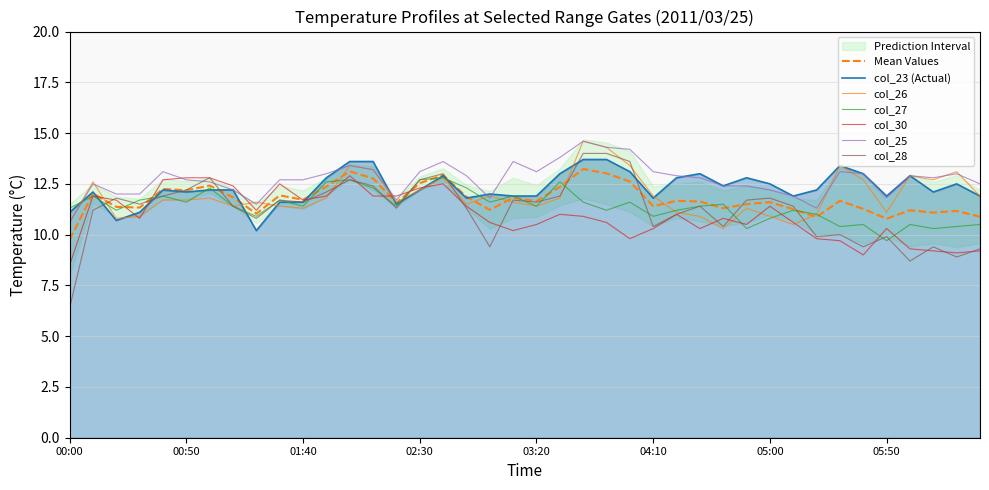

What is the label of the 16th point from the left?

02:30